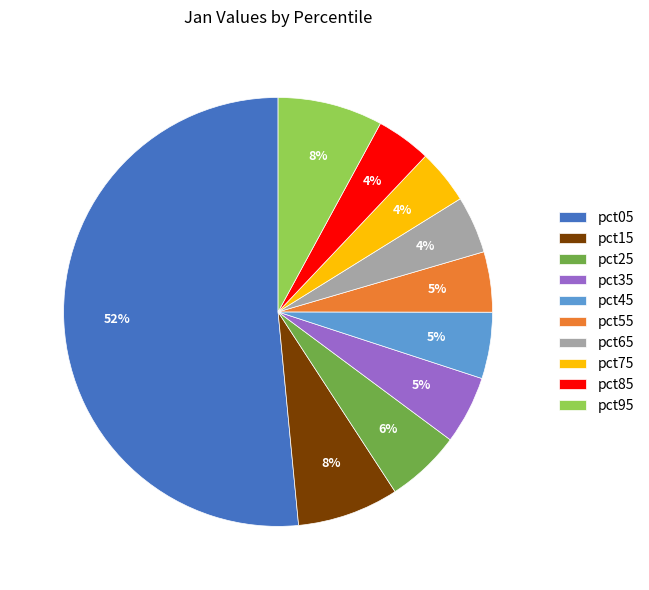

Which slice is the largest?

pct05